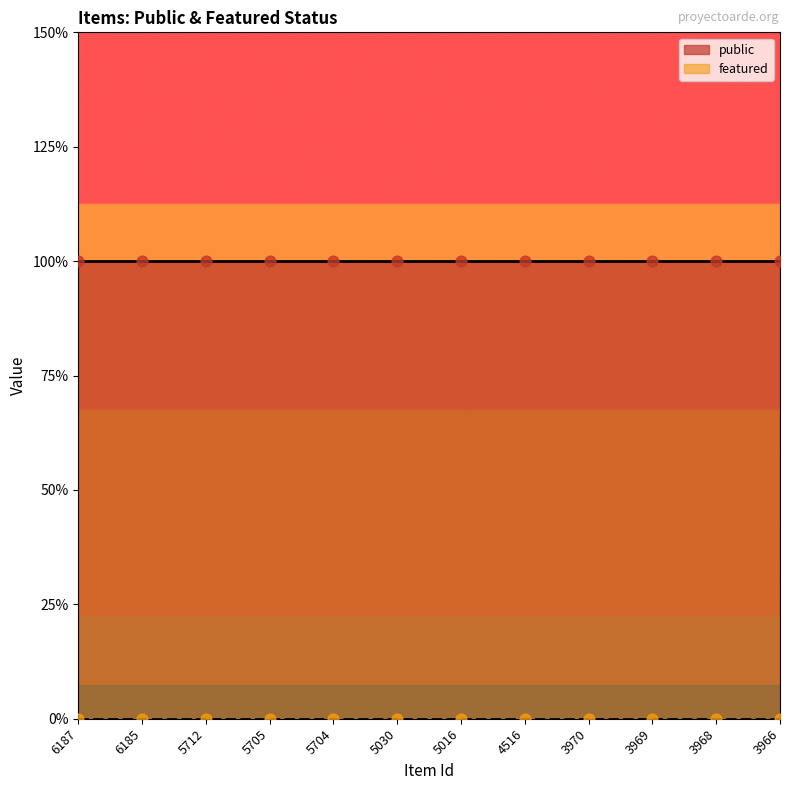

What are all the series names shown in the legend?

public, featured